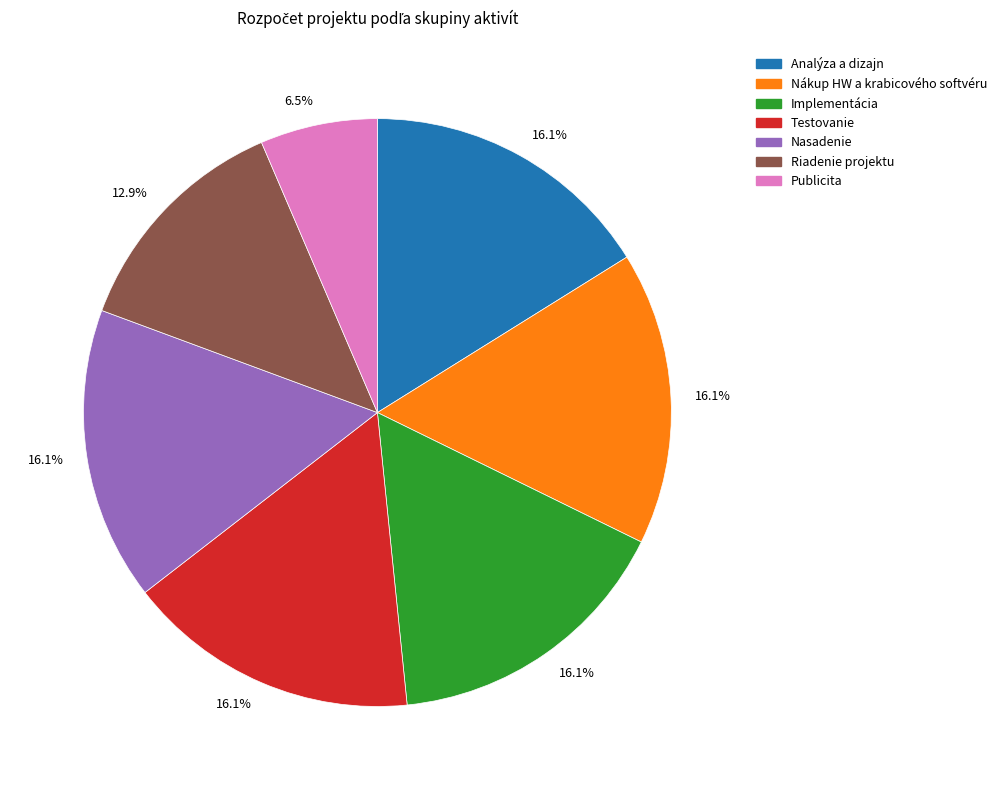

Does any single category account for the majority?

No